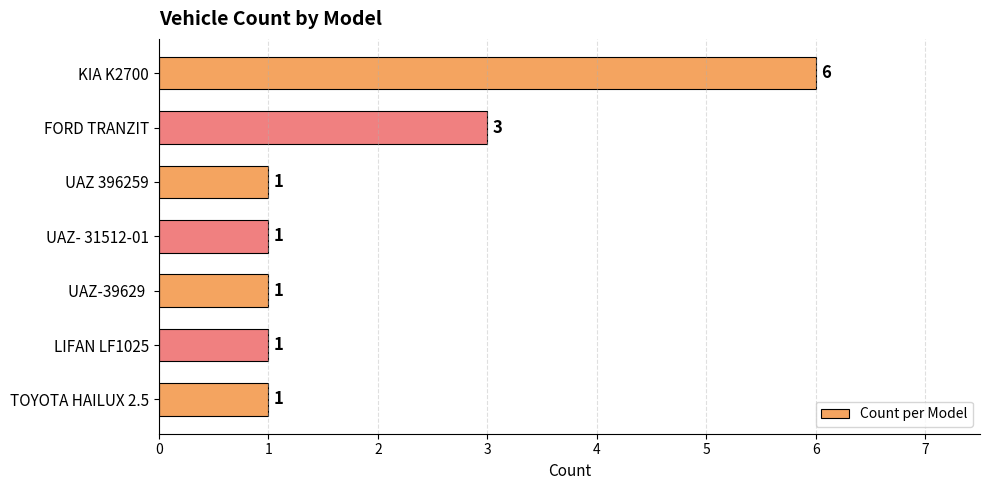

What is the change in value from KIA K2700 to LIFAN LF1025?

-5